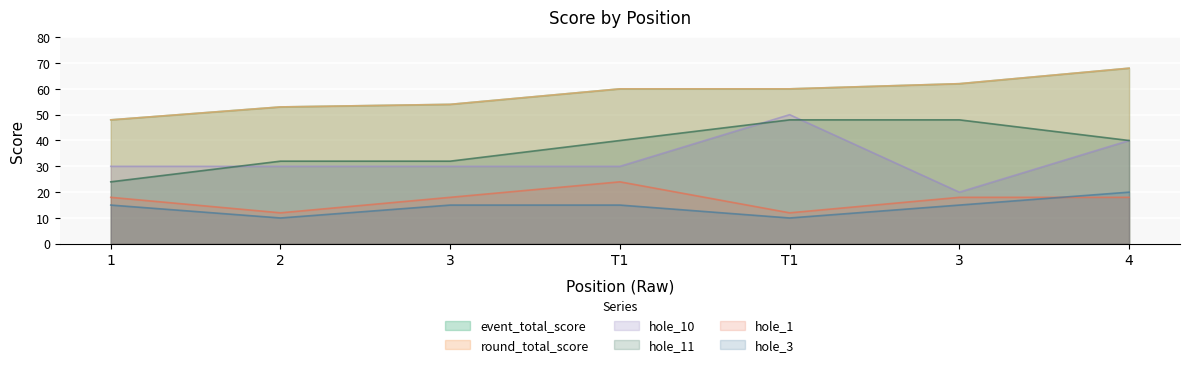

Count the number of data series in this chart.

6